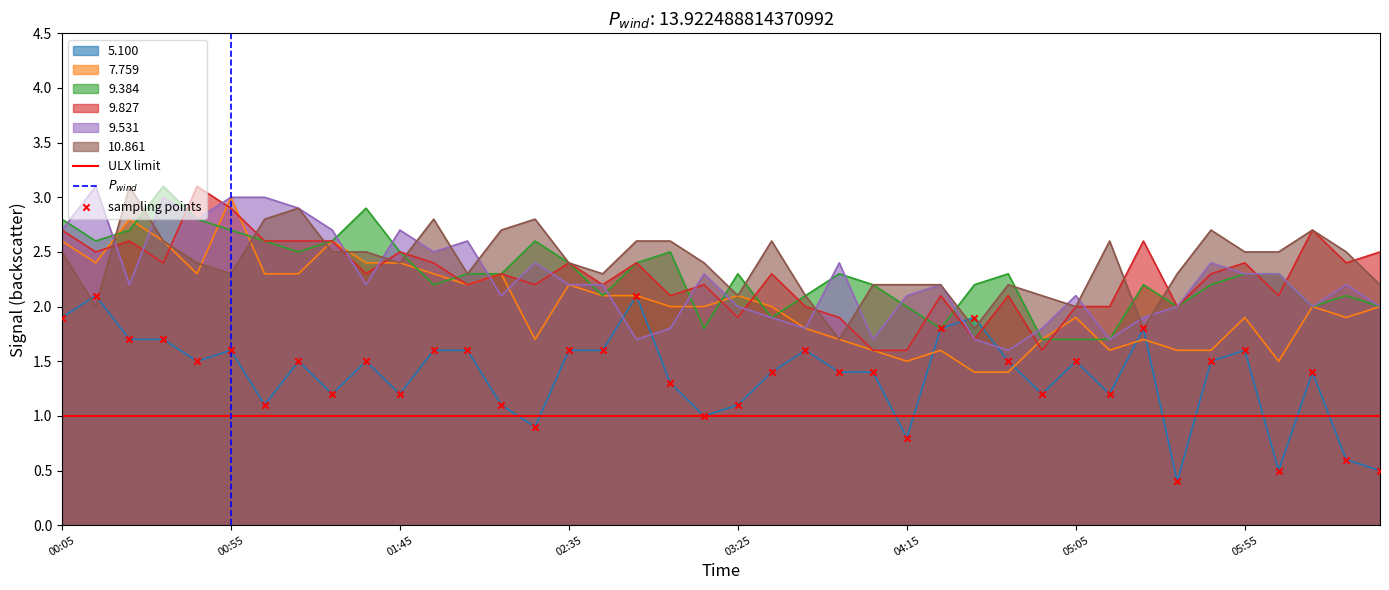

Which series has the largest total across all categories?

10.861